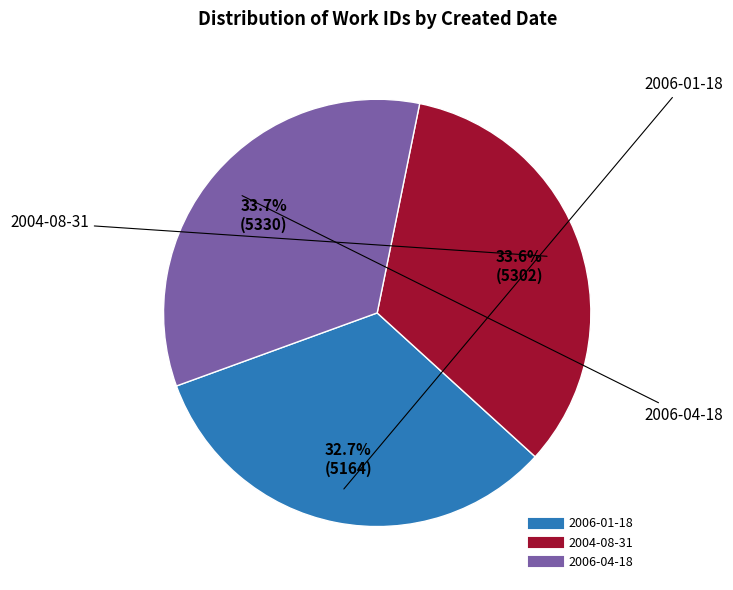

What percentage is NOT represented by 2006-04-18?

66.3%